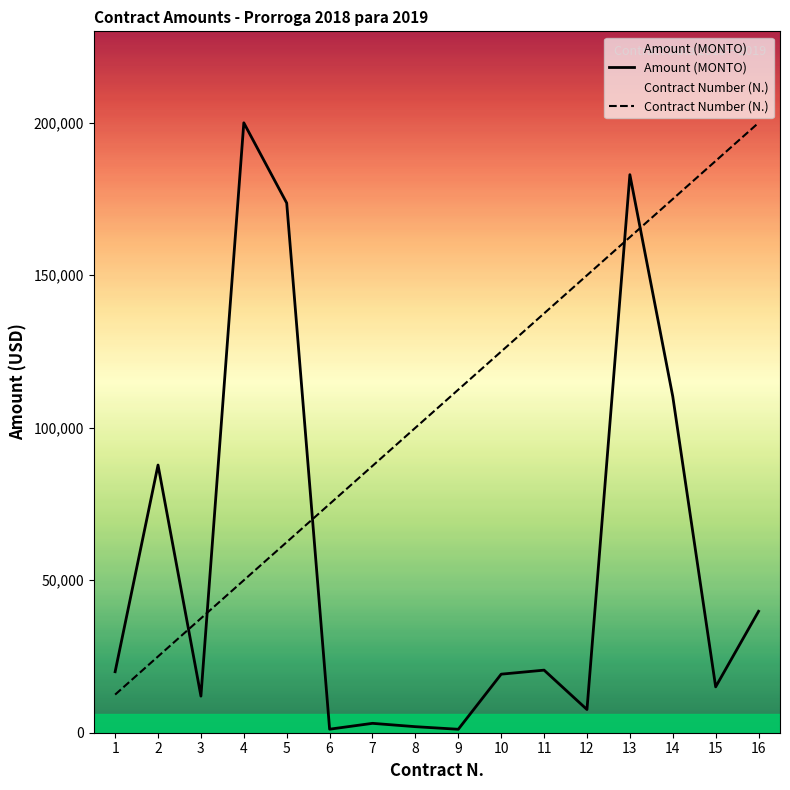

How many distinct data groups are displayed?

2